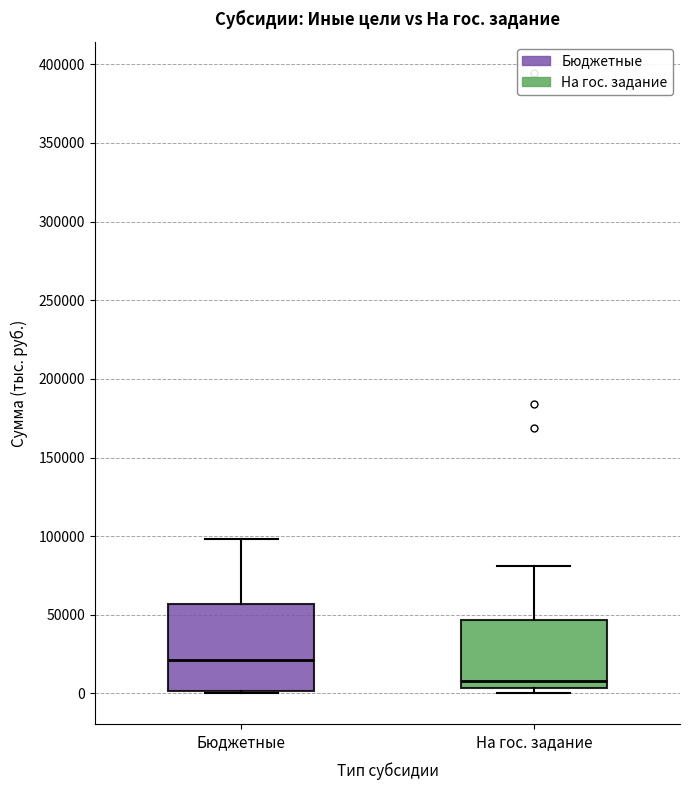

Reading left to right, transcribe this box plot: for each box, give where its median line is, the range the box spans, and where its two whiskers end, as read against the y-axis. The values are not printed on the chart, so give them approximately, as read against the axis.

Бюджетные: median 20000, box 0 to 55000, whiskers 0 (just below the box's lower edge) to 100000
На гос. задание: median 10000, box 5000 to 45000, whiskers 0 to 80000